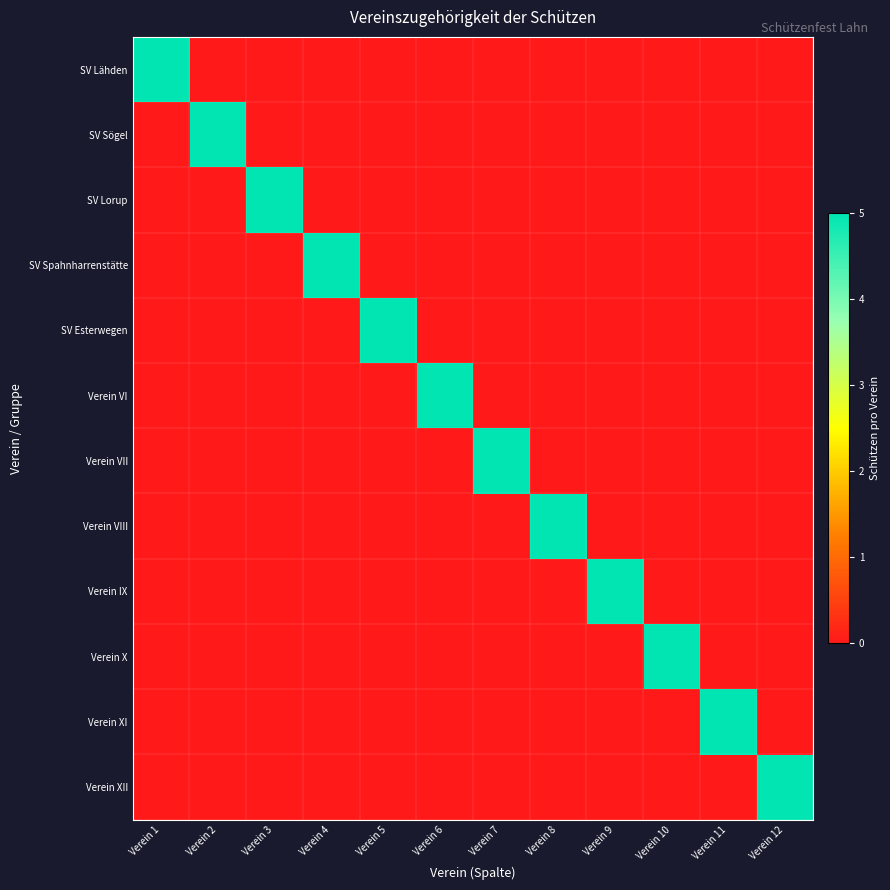

Reading left to right, list all the values displayed in this chart.

SV Lähden: Verein 1=5	Verein 2=0	Verein 3=0	Verein 4=0	Verein 5=0	Verein 6=0	Verein 7=0	Verein 8=0	Verein 9=0	Verein 10=0	Verein 11=0	Verein 12=0
SV Sögel: Verein 1=0	Verein 2=5	Verein 3=0	Verein 4=0	Verein 5=0	Verein 6=0	Verein 7=0	Verein 8=0	Verein 9=0	Verein 10=0	Verein 11=0	Verein 12=0
SV Lorup: Verein 1=0	Verein 2=0	Verein 3=5	Verein 4=0	Verein 5=0	Verein 6=0	Verein 7=0	Verein 8=0	Verein 9=0	Verein 10=0	Verein 11=0	Verein 12=0
SV Spahnharrenstätte: Verein 1=0	Verein 2=0	Verein 3=0	Verein 4=5	Verein 5=0	Verein 6=0	Verein 7=0	Verein 8=0	Verein 9=0	Verein 10=0	Verein 11=0	Verein 12=0
SV Esterwegen: Verein 1=0	Verein 2=0	Verein 3=0	Verein 4=0	Verein 5=5	Verein 6=0	Verein 7=0	Verein 8=0	Verein 9=0	Verein 10=0	Verein 11=0	Verein 12=0
Verein VI: Verein 1=0	Verein 2=0	Verein 3=0	Verein 4=0	Verein 5=0	Verein 6=5	Verein 7=0	Verein 8=0	Verein 9=0	Verein 10=0	Verein 11=0	Verein 12=0
Verein VII: Verein 1=0	Verein 2=0	Verein 3=0	Verein 4=0	Verein 5=0	Verein 6=0	Verein 7=5	Verein 8=0	Verein 9=0	Verein 10=0	Verein 11=0	Verein 12=0
Verein VIII: Verein 1=0	Verein 2=0	Verein 3=0	Verein 4=0	Verein 5=0	Verein 6=0	Verein 7=0	Verein 8=5	Verein 9=0	Verein 10=0	Verein 11=0	Verein 12=0
Verein IX: Verein 1=0	Verein 2=0	Verein 3=0	Verein 4=0	Verein 5=0	Verein 6=0	Verein 7=0	Verein 8=0	Verein 9=5	Verein 10=0	Verein 11=0	Verein 12=0
Verein X: Verein 1=0	Verein 2=0	Verein 3=0	Verein 4=0	Verein 5=0	Verein 6=0	Verein 7=0	Verein 8=0	Verein 9=0	Verein 10=5	Verein 11=0	Verein 12=0
Verein XI: Verein 1=0	Verein 2=0	Verein 3=0	Verein 4=0	Verein 5=0	Verein 6=0	Verein 7=0	Verein 8=0	Verein 9=0	Verein 10=0	Verein 11=5	Verein 12=0
Verein XII: Verein 1=0	Verein 2=0	Verein 3=0	Verein 4=0	Verein 5=0	Verein 6=0	Verein 7=0	Verein 8=0	Verein 9=0	Verein 10=0	Verein 11=0	Verein 12=5